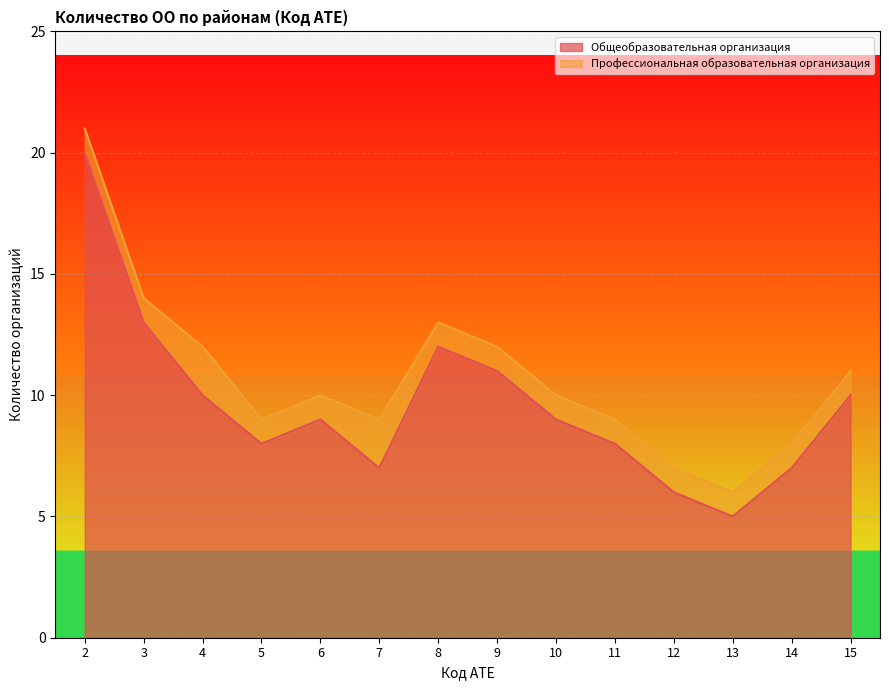

The chart shows a value of 20 at 2. True or false?

True